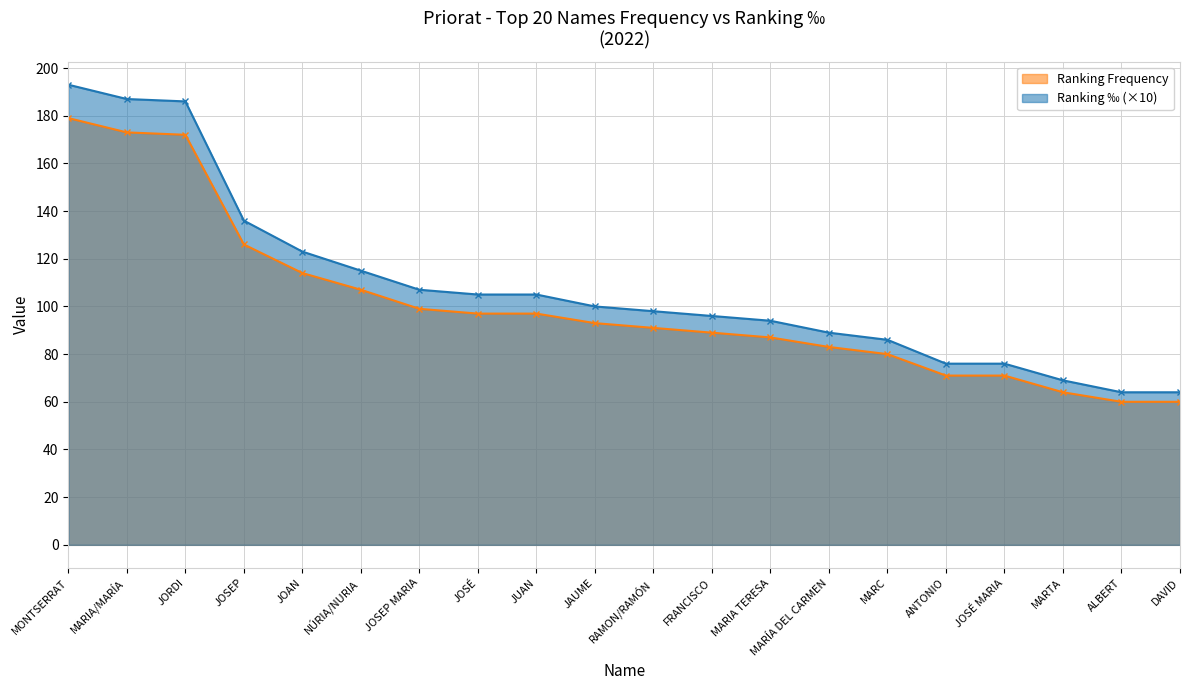

At JOSÉ, list the series in order from smallest to largest.

Ranking Frequency, Ranking ‰ (×10)